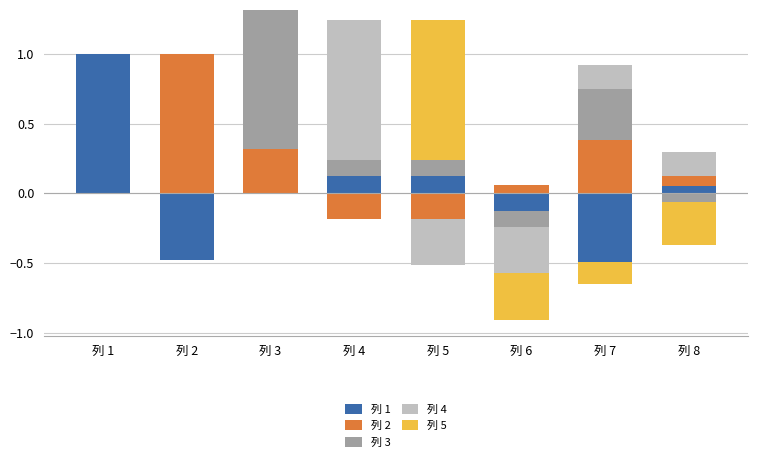

Is the value of 列 2 at 列 6 greater than the value of 列 3 at 列 1?

Yes